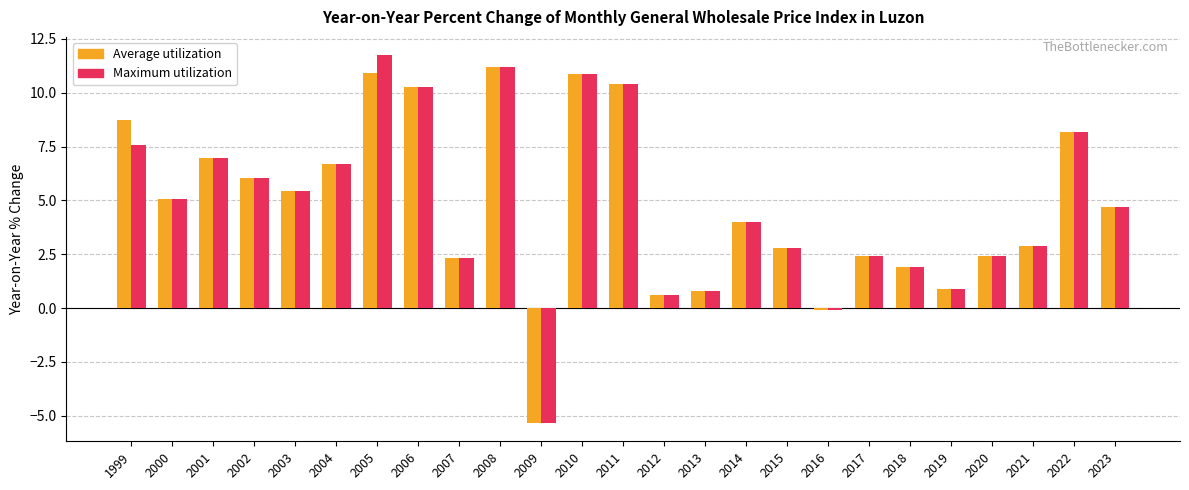

How many series are shown in this chart?

2